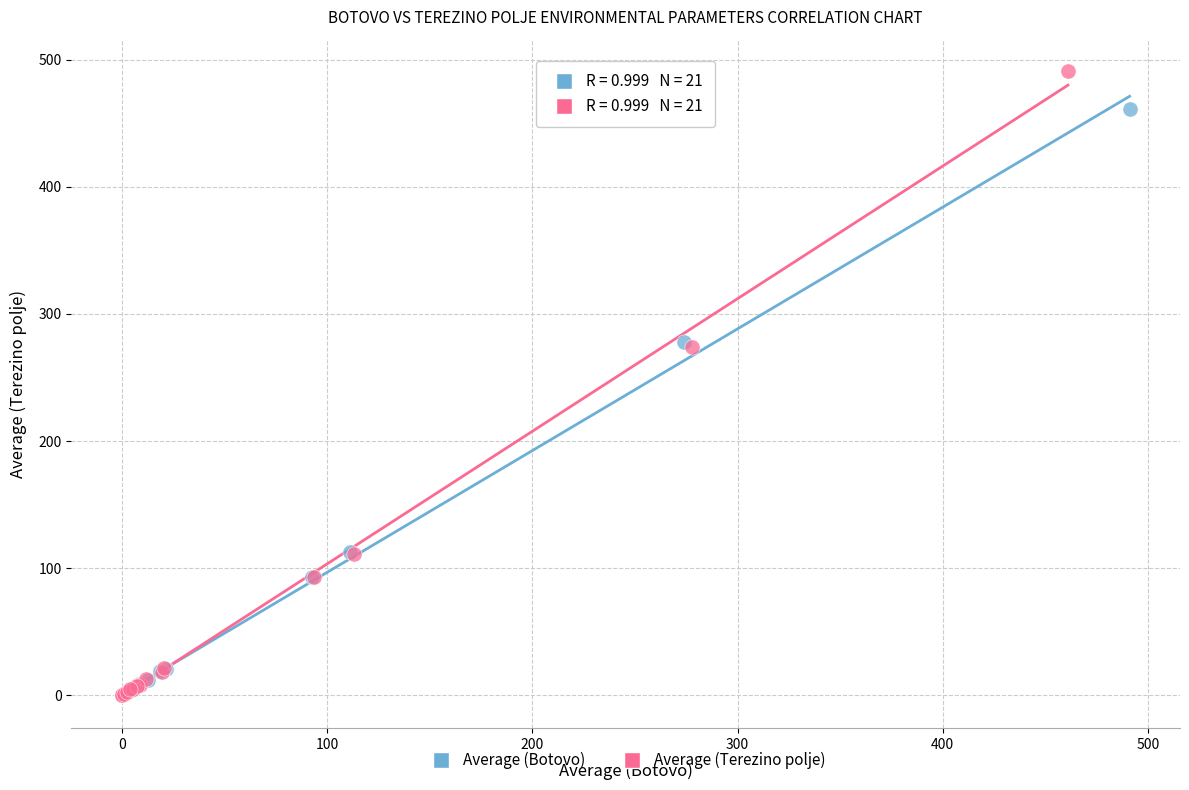

Which series reaches the maximum Y coordinate?

Average (Terezino polje)